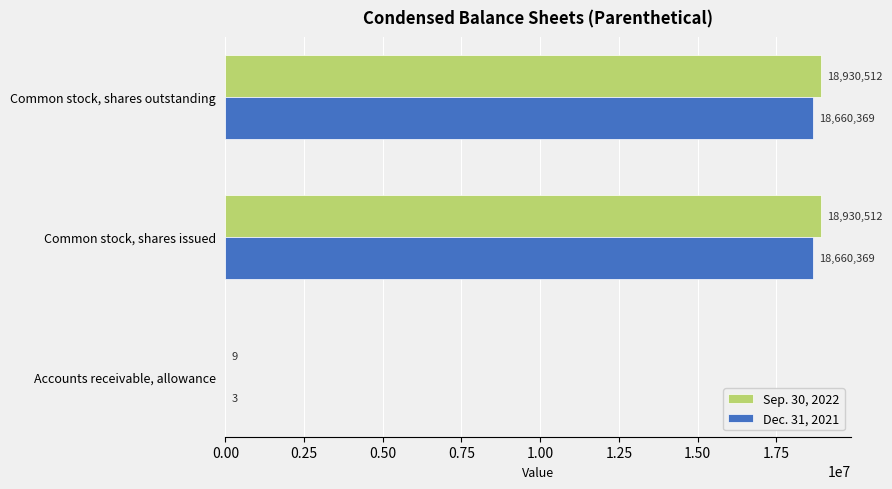

What are all the series names shown in the legend?

Sep. 30, 2022, Dec. 31, 2021